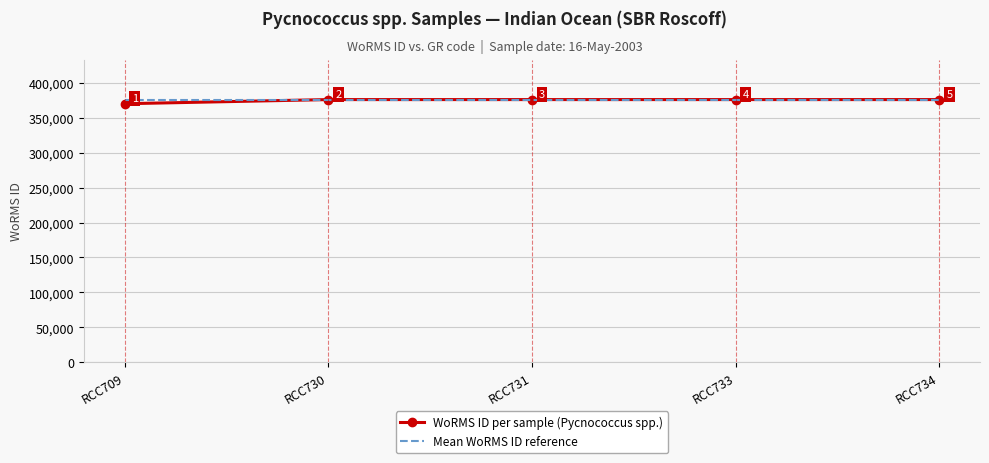

Read the Mean WoRMS ID reference value at RCC731.

374885.6